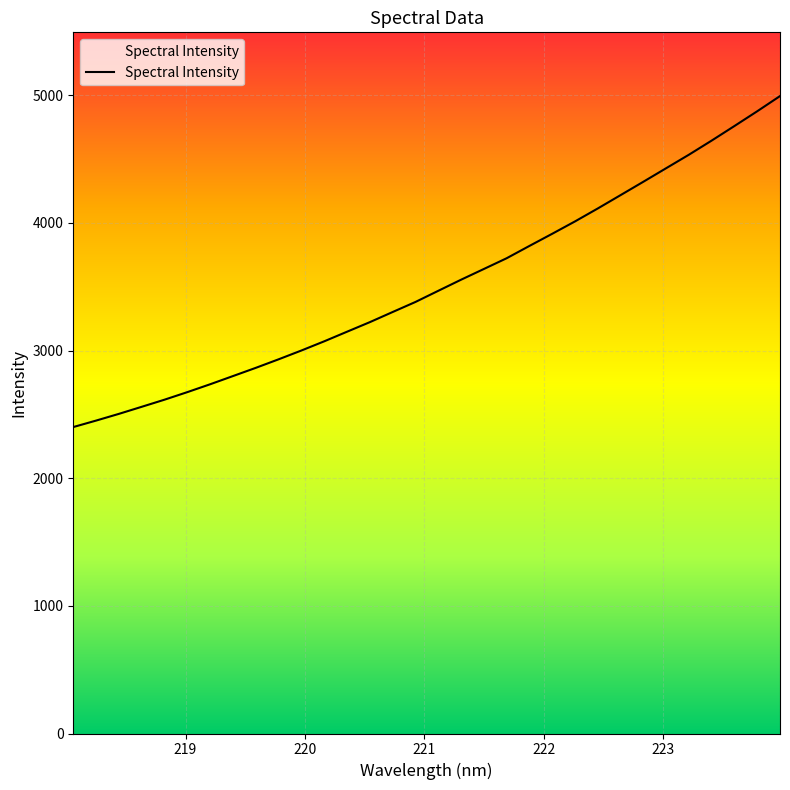

True or false: there are more than 2 points higher than both neighbors.

False